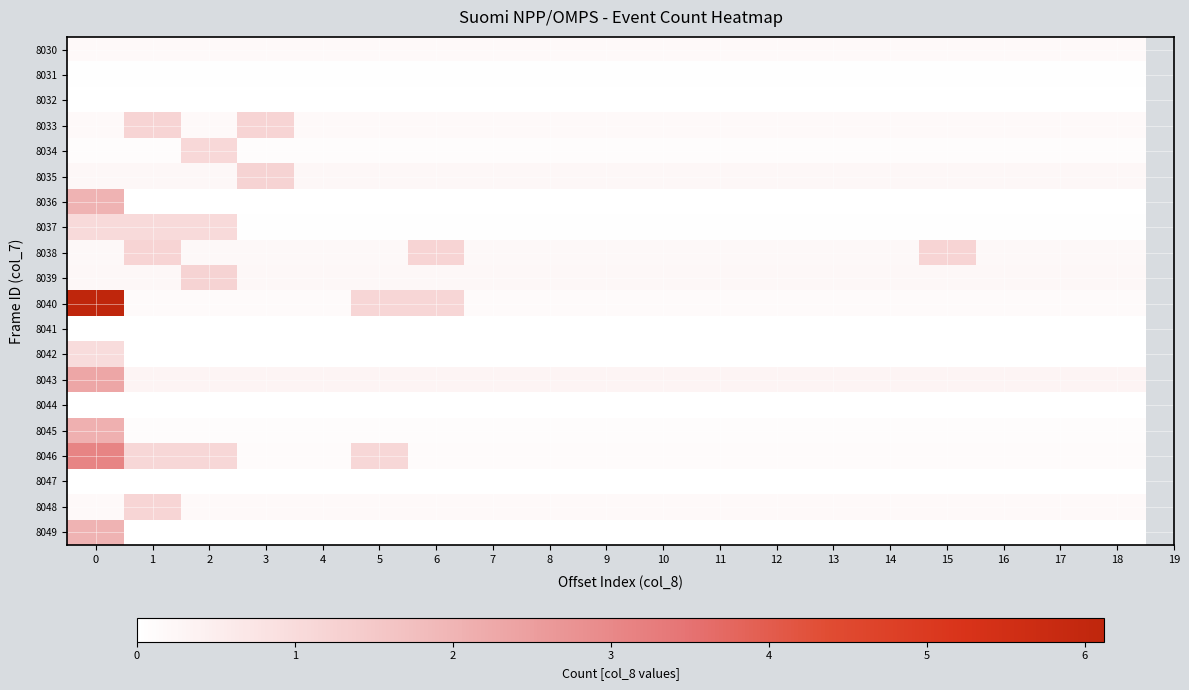

What is the difference between the highest and lowest values at 3?

1.2